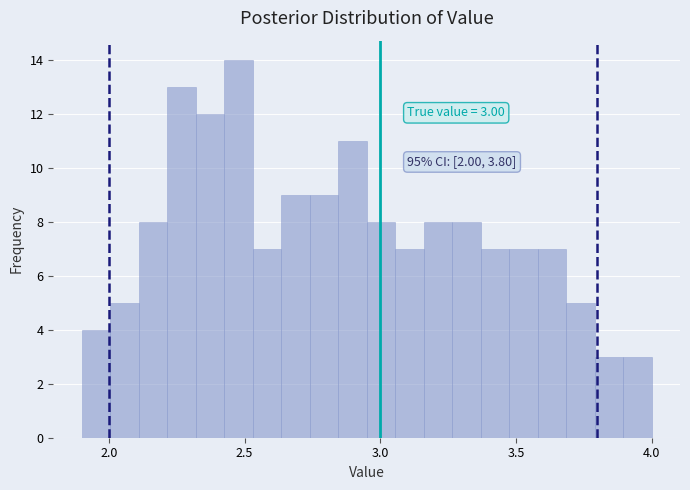

Around what value on the x-axis is the tallest bar? Give the approximate position of its centre, as read against the axis.

2.50